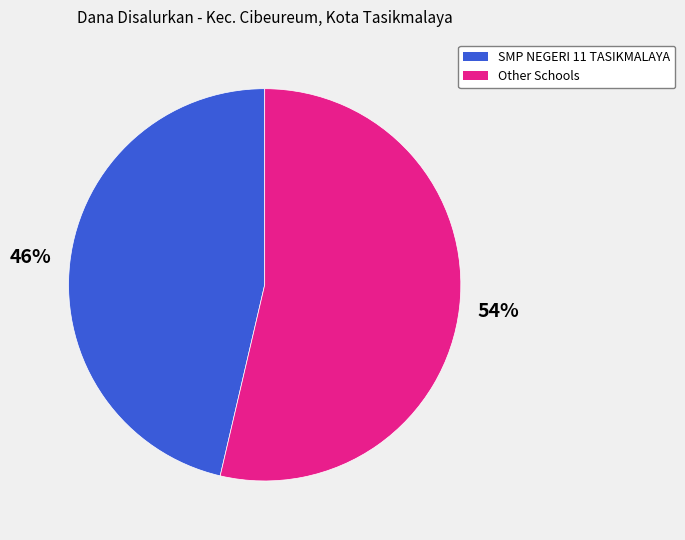

To the nearest percent, what is the average slice percentage?

50%